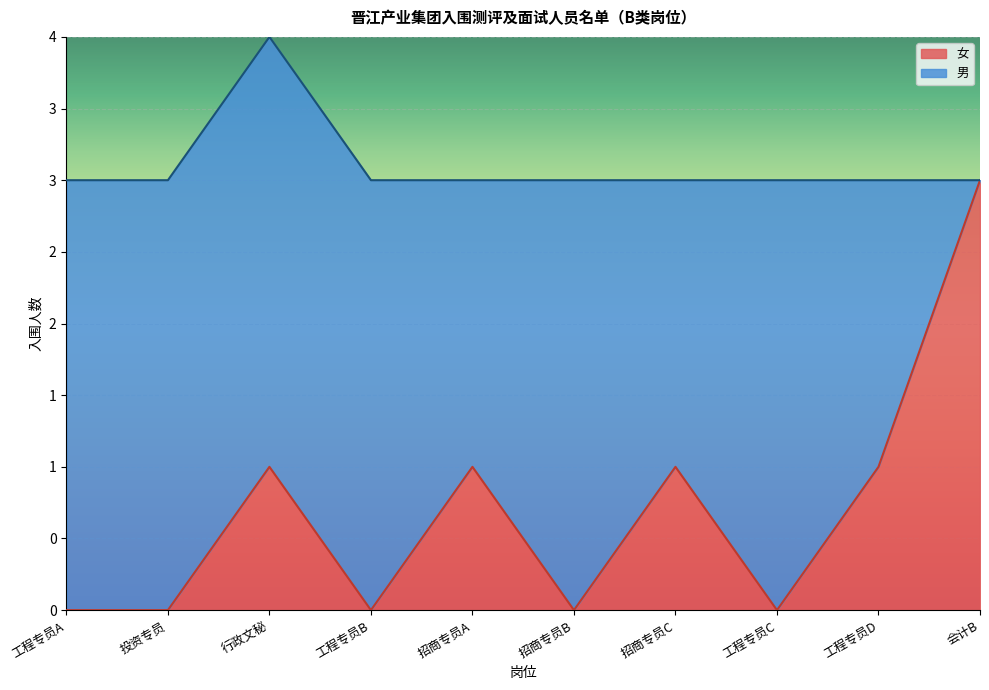

What is the label of the 1st point from the right?

会计B